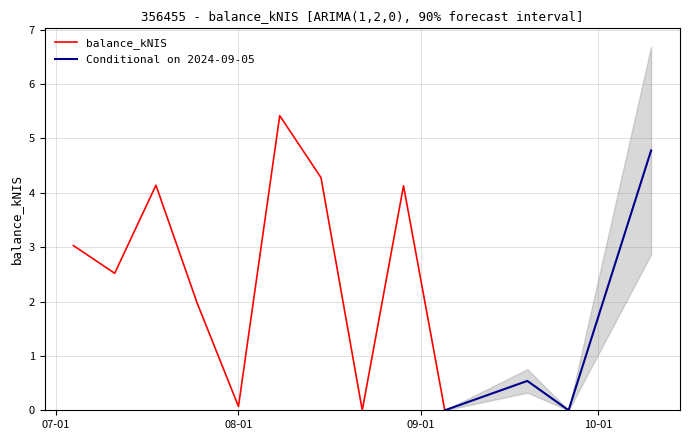

How many points are higher than both their immediate neighbors (excluding endpoints)?

4